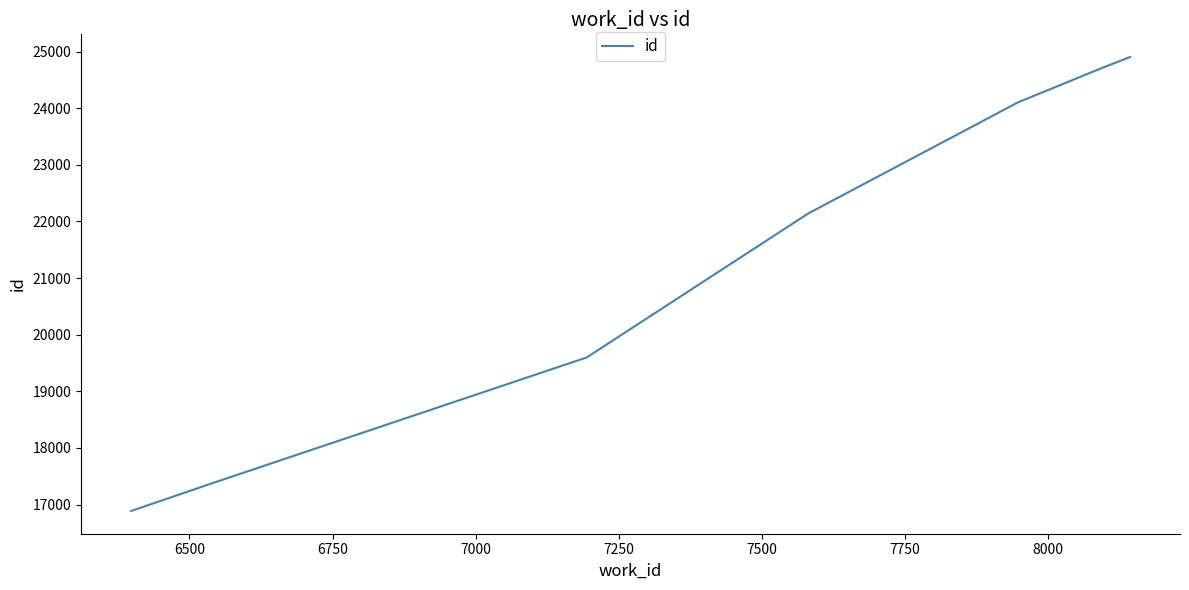

Is this an area chart (filled region under the line)?

No